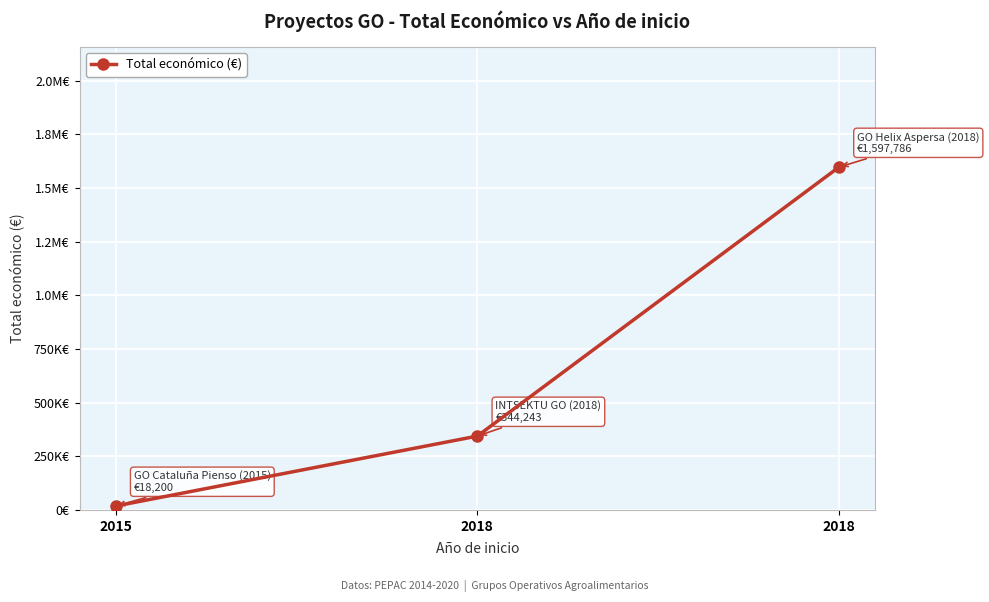

Is this an area chart (filled region under the line)?

No